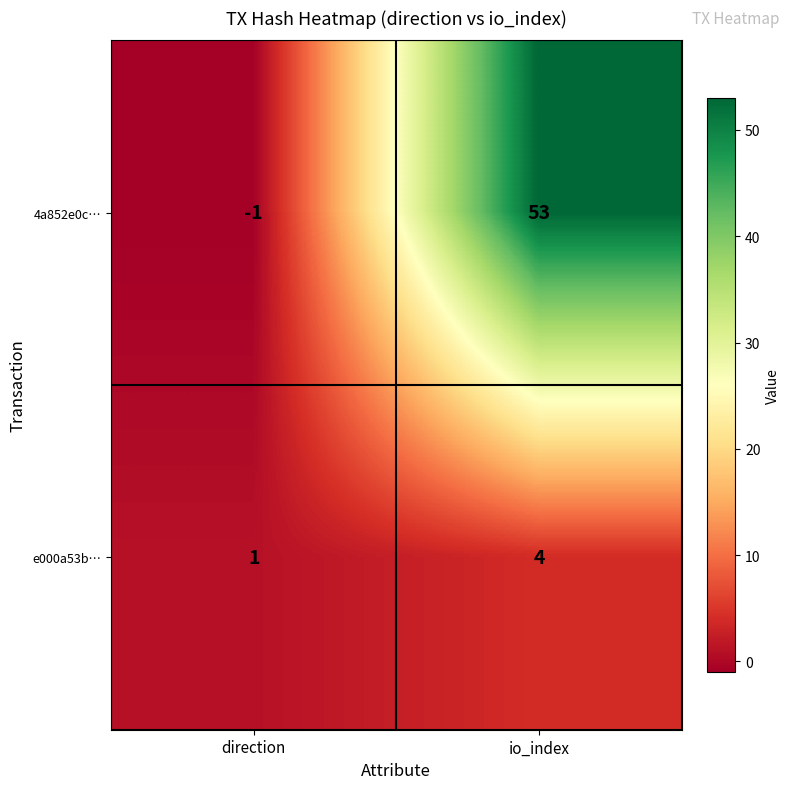

Reading left to right, transcribe all the data shown in this chart.

4a852e0c…: -1	53
e000a53b…: 1	4